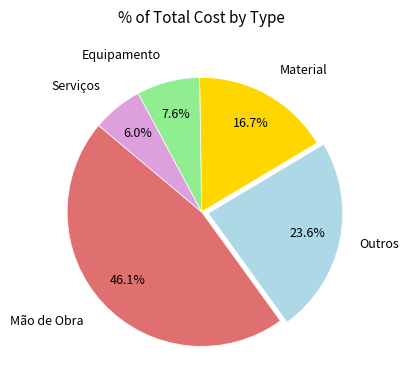

Does any single category account for the majority?

No